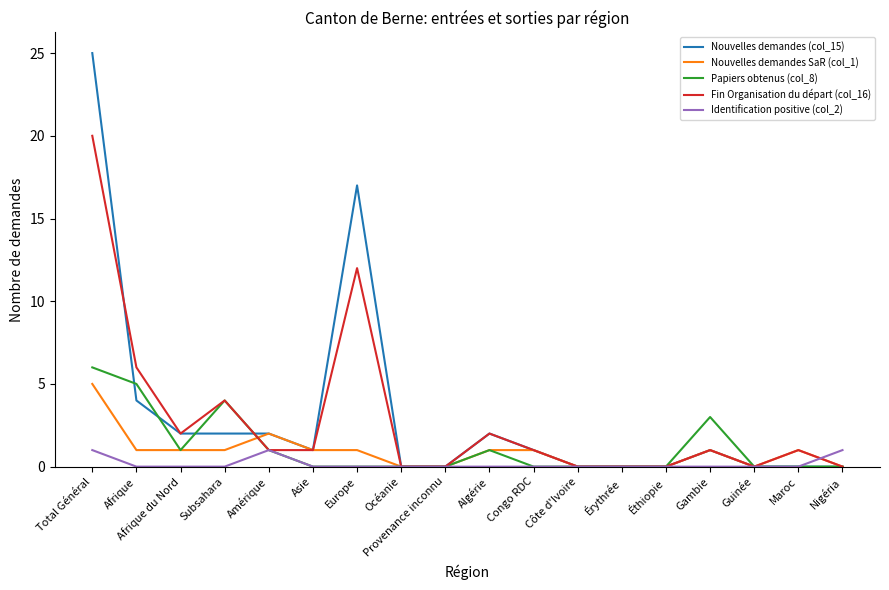

At which category is the sum across all series the highest?

Total Général